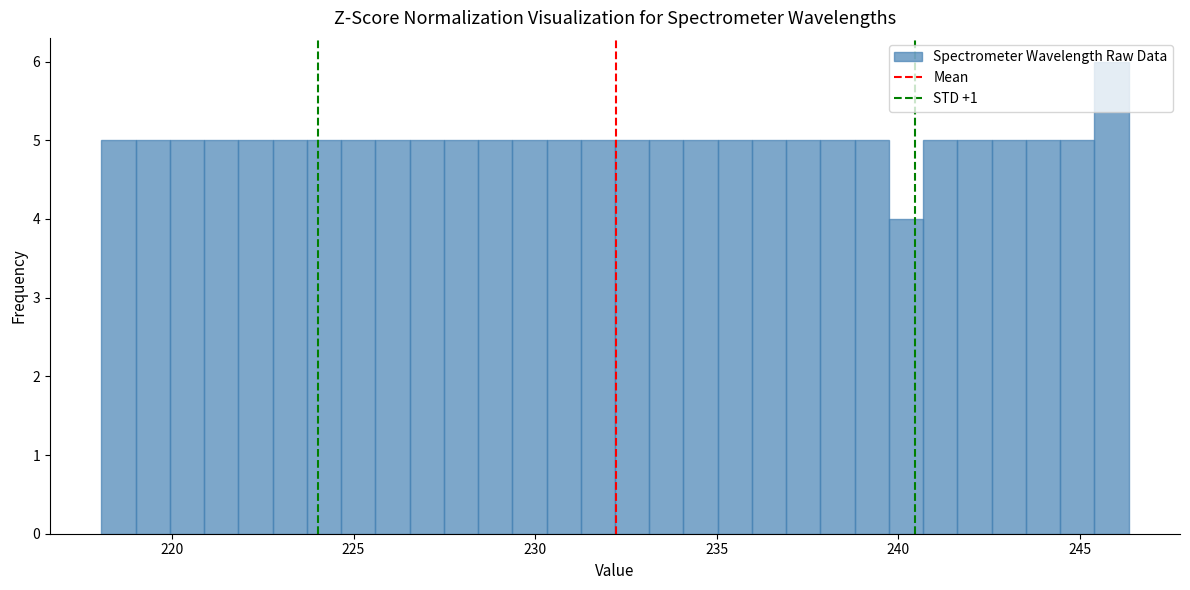

Read against the x-axis, roughly where is the centre of the tallest bar?

246.0